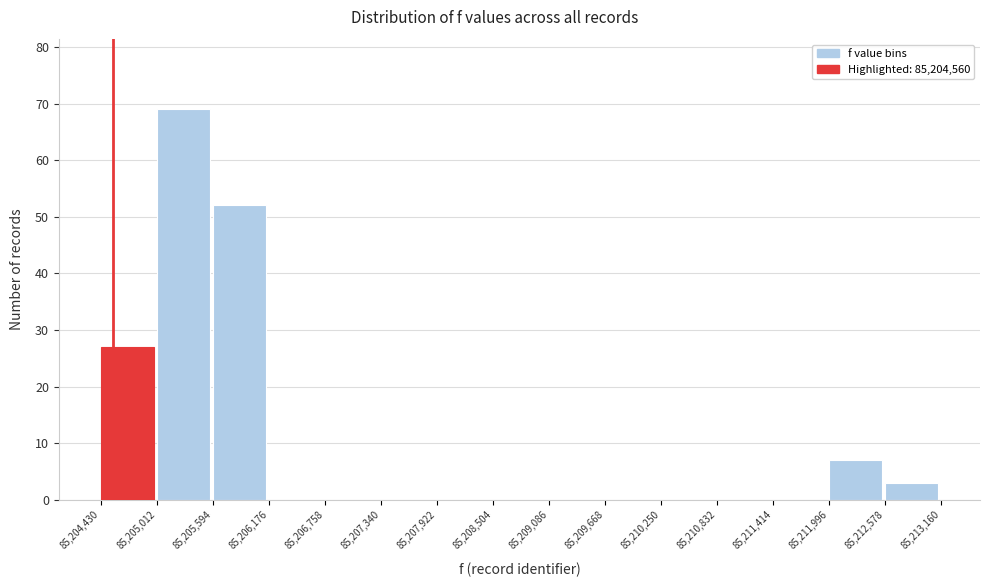

How tall is the bar that spans 85,204,430 to 85,205,012 on the x-axis? The values are not printed on the chart, so give them approximately, as read against the axis.

27